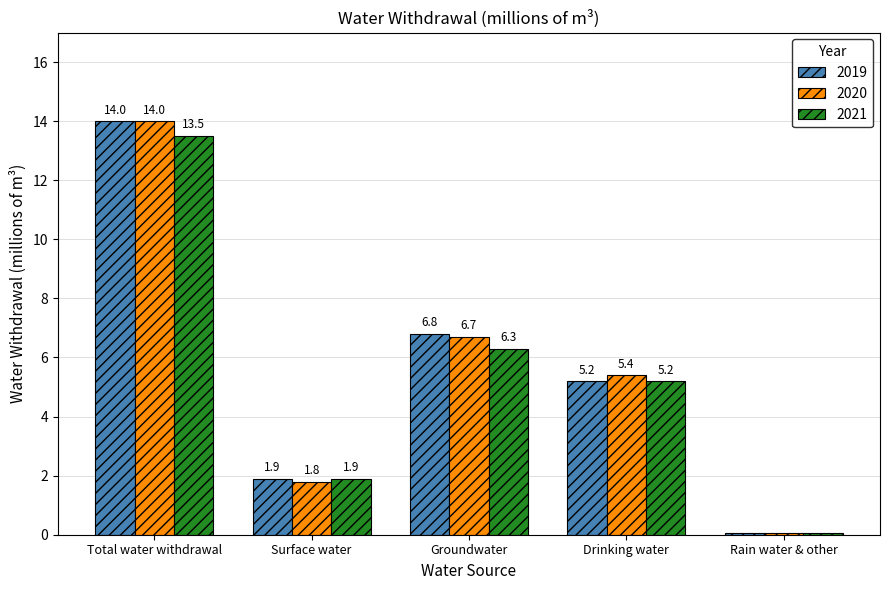

The 2021 series shows 5.2 at Drinking water. True or false?

True